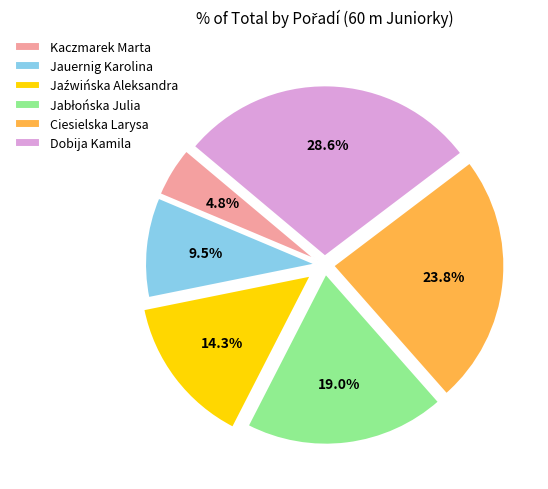

True or false: Ciesielska Larysa accounts for 36% of the total.

False